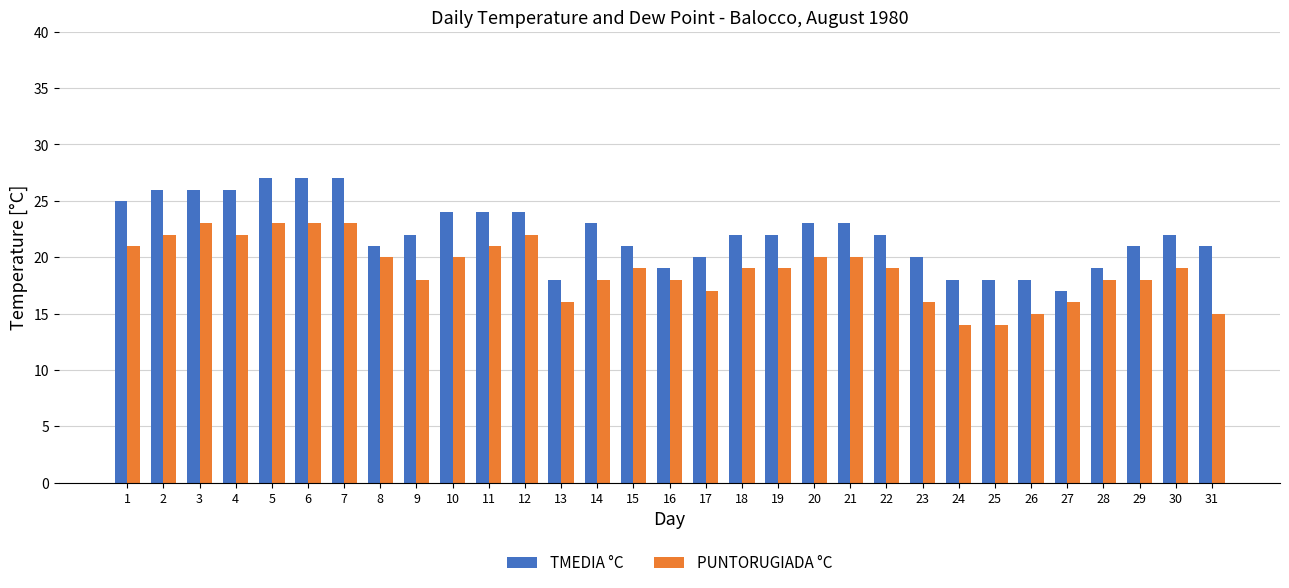

Which series has the largest total across all categories?

TMEDIA °C